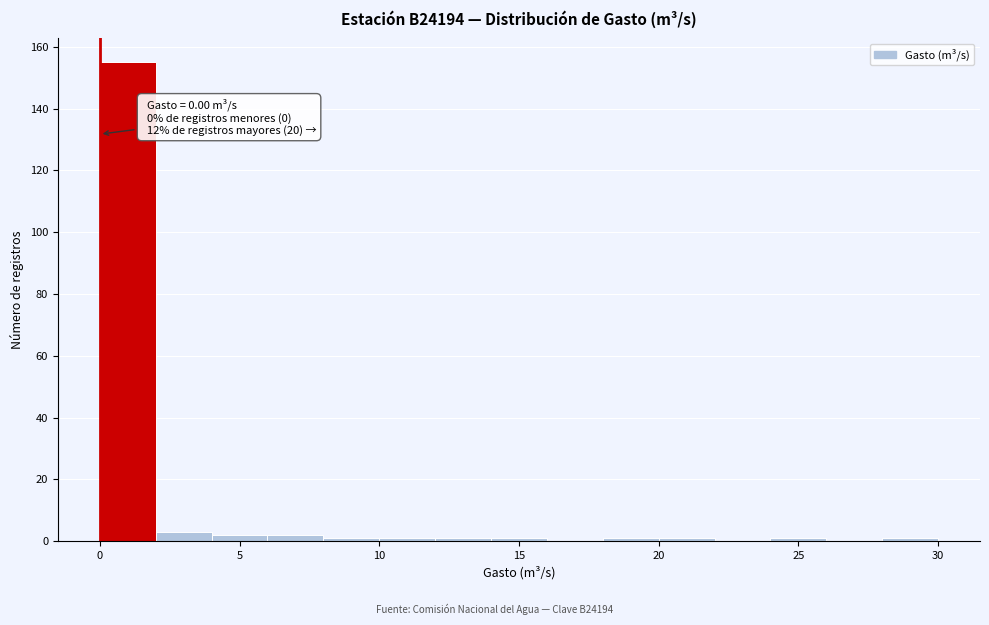

Over which range of the x-axis is the bar tallest?

0 to 2